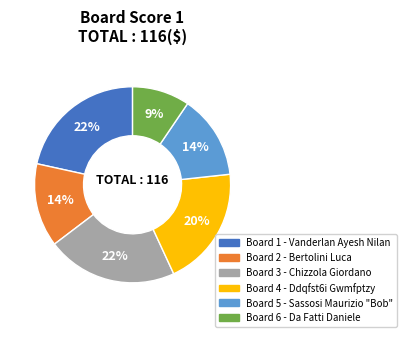

To the nearest percent, what is the average slice percentage?

17%